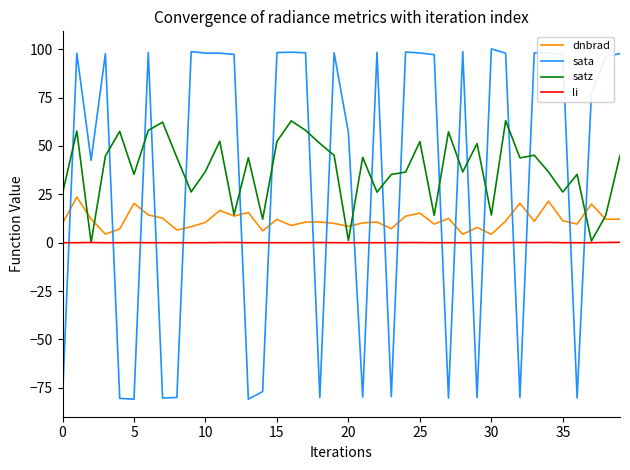

Which series has the largest range (max minus min)?

sata